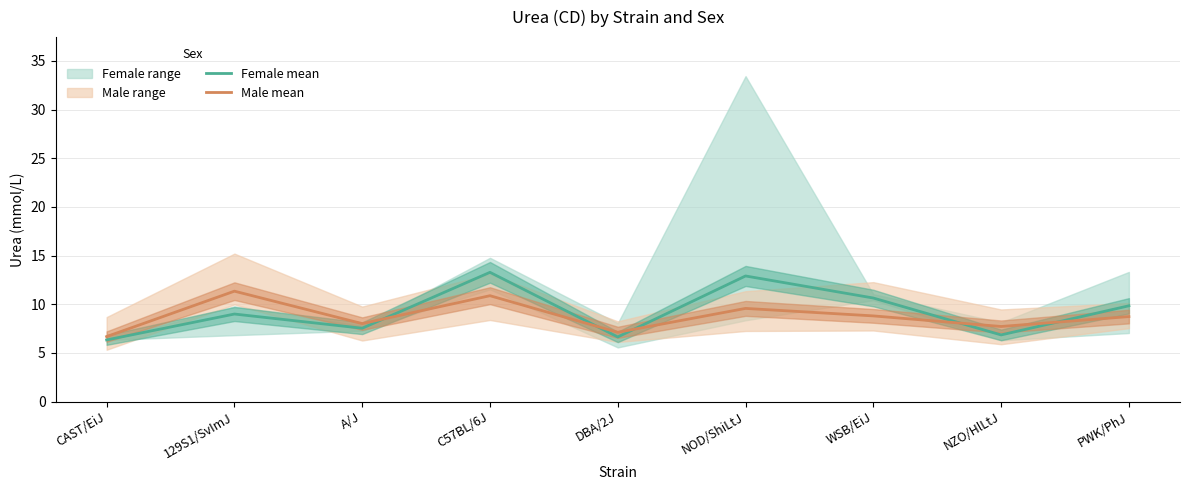

What is the maximum value for Female mean?

13.3